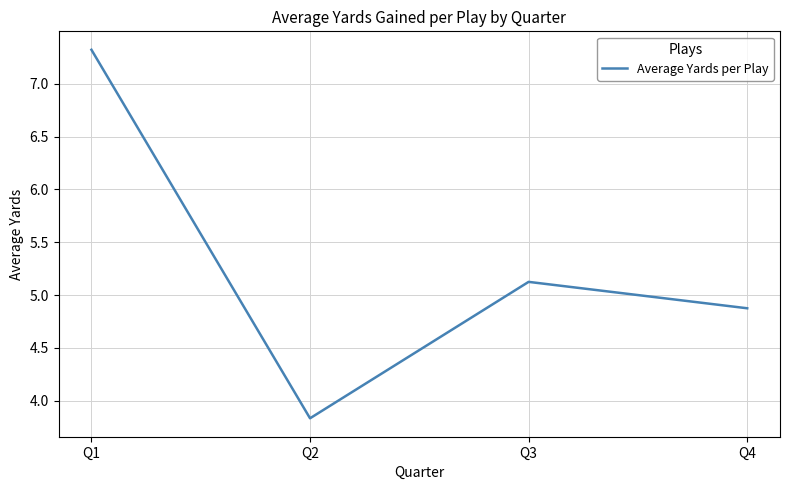

The value at Q1 is 4.8. True or false?

False